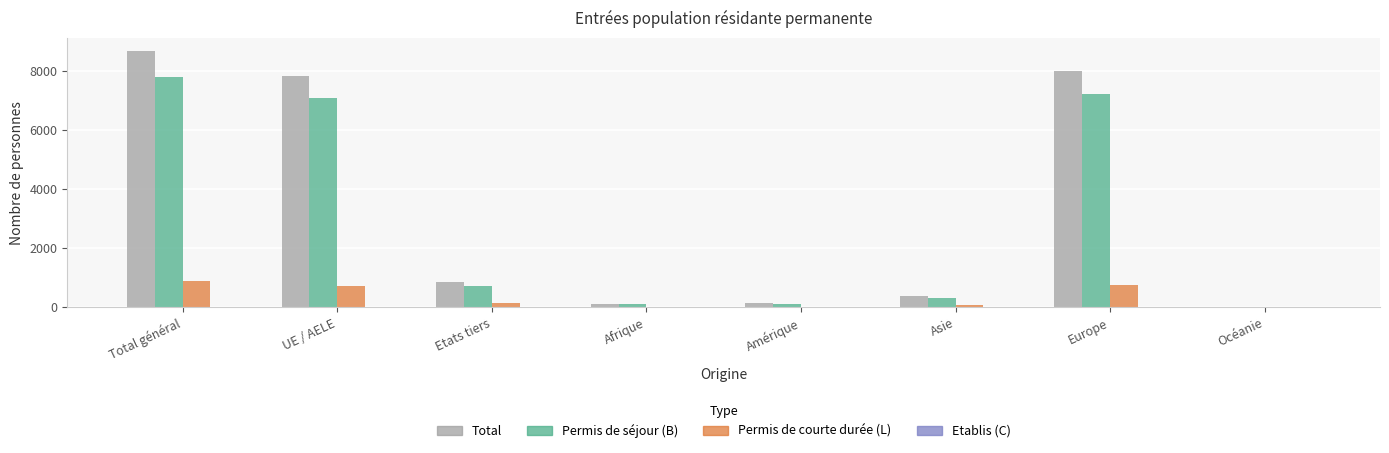

What is the difference between the Permis de courte durée (L) values at Afrique and Total général?

865